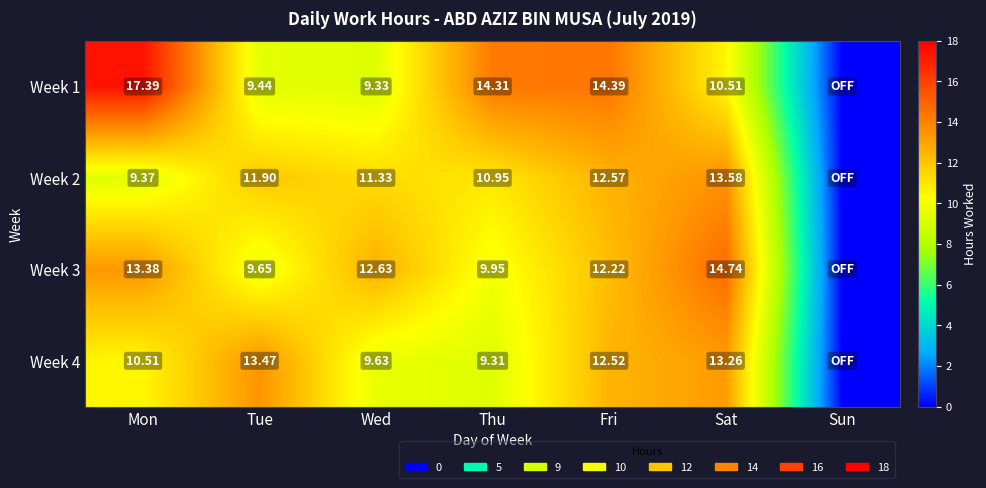

The value of Week 1 at Tue is 9.4. True or false?

True